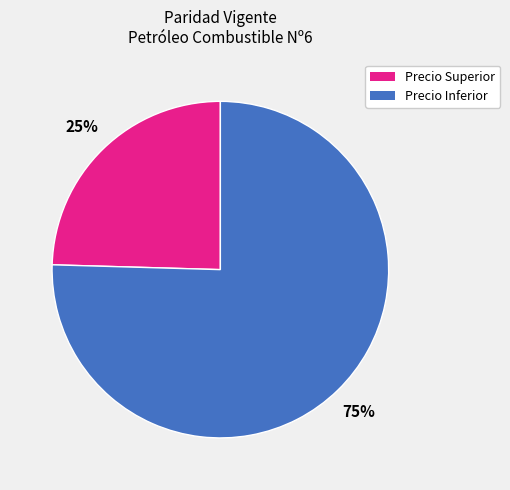

How many segments does this pie chart have?

2